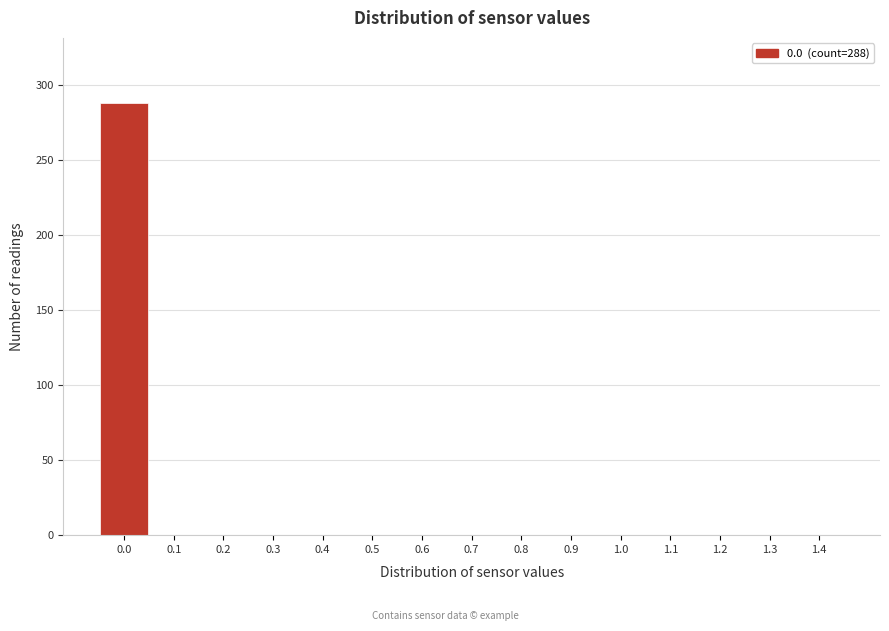

Reading left to right, extract all data points from this chart.

0.0=288	0.1=0	0.2=0	0.3=0	0.4=0	0.5=0	0.6=0	0.7=0	0.8=0	0.9=0	1.0=0	1.1=0	1.2=0	1.3=0	1.4=0